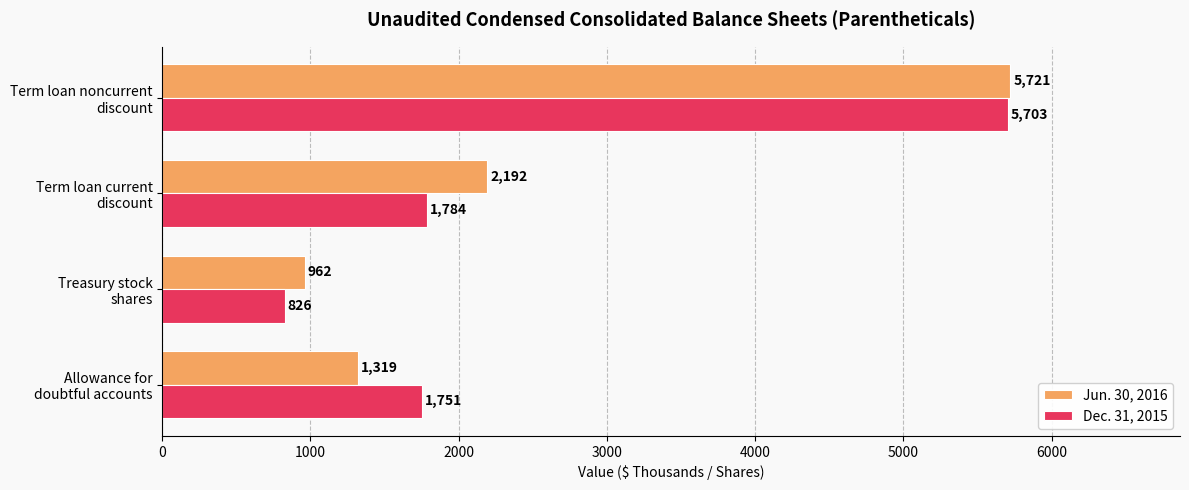

List the series in order of their peak value, lowest first.

Dec. 31, 2015, Jun. 30, 2016